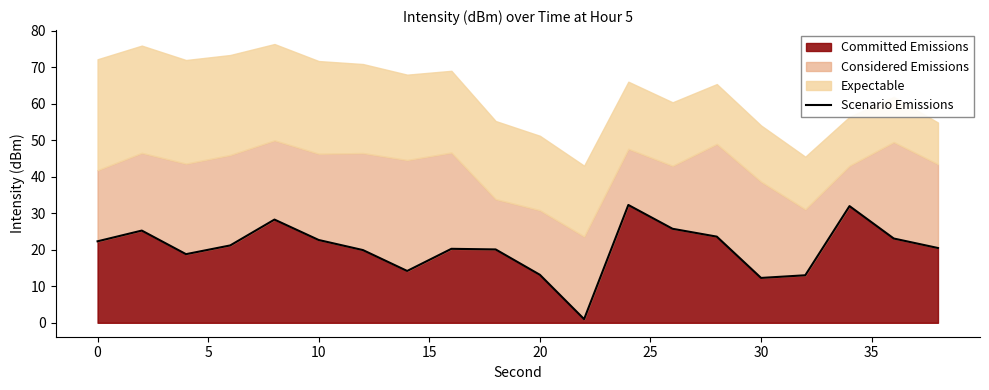

Reading right to left, extract all data points from this chart.

20.5	23.1	32.0	13.0	12.3	23.6	25.8	32.3	1.0	13.2	20.1	20.3	14.2	19.9	22.7	28.3	21.2	18.8	25.3	22.3